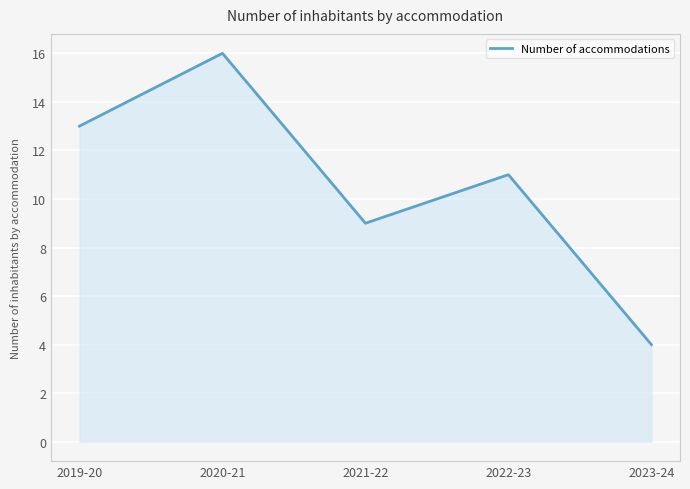

At which label does the data first exceed 11?

2019-20